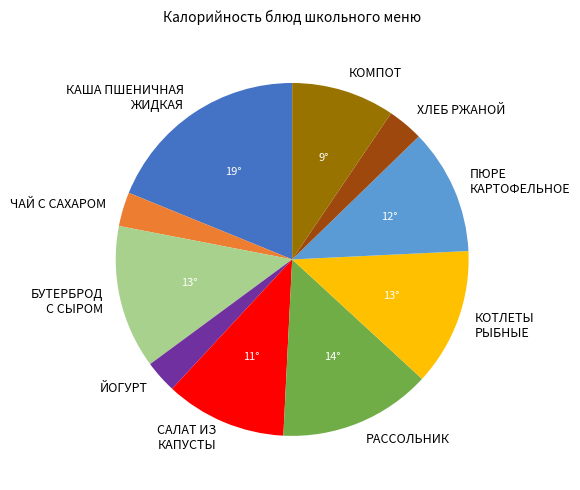

Do ПЮРЕ КАРТОФЕЛЬНОЕ and САЛАТ ИЗ КАПУСТЫ together represent more than half of the pie?

No